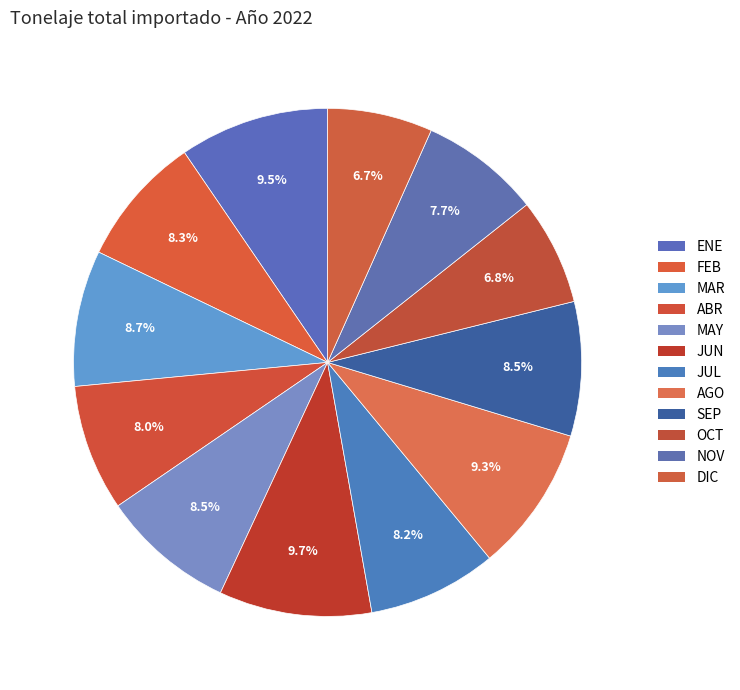

Is there a majority slice in this chart?

No